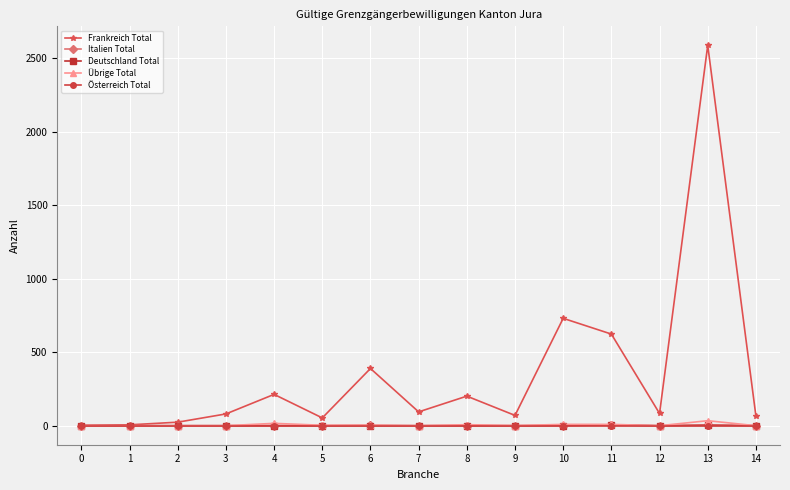

Which series changed the most between 11 and 13?

Frankreich Total